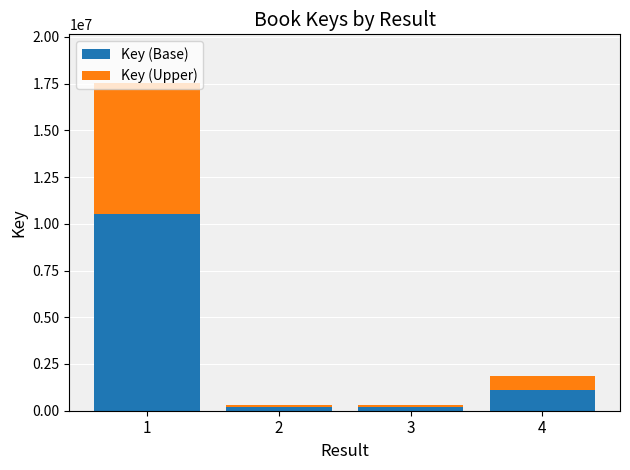

What is the difference between the maximum and minimum values in the Key (Base) series?

10306169.4